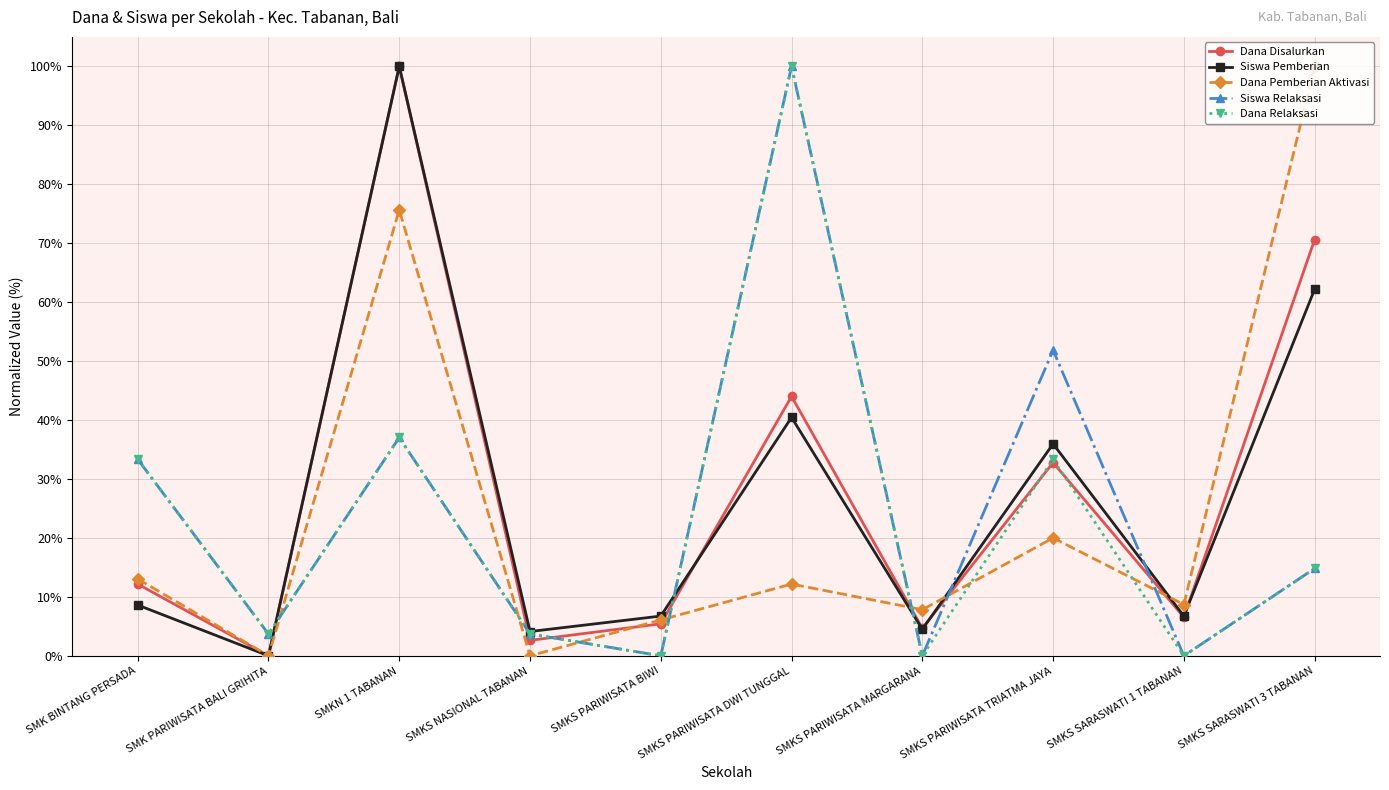

At which label does Dana Disalurkan reach its minimum?

SMK PARIWISATA BALI GRIHITA